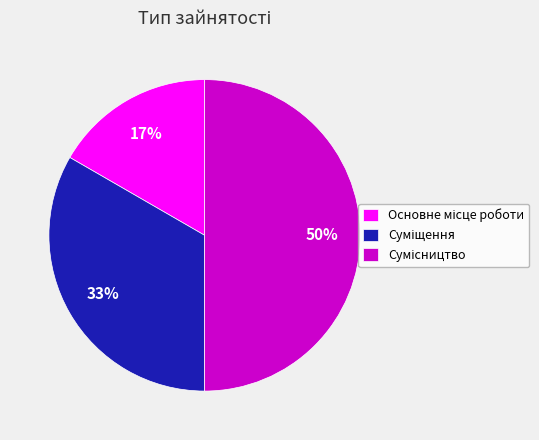

To the nearest percent, what is the difference between the largest and smallest slice percentages?

33%